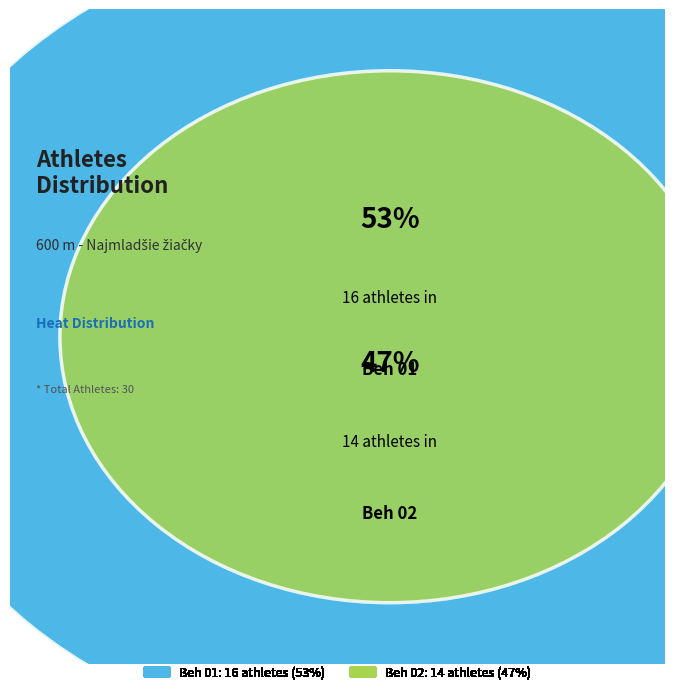

Rank the categories by value from lowest to highest.

Beh 02, Beh 01